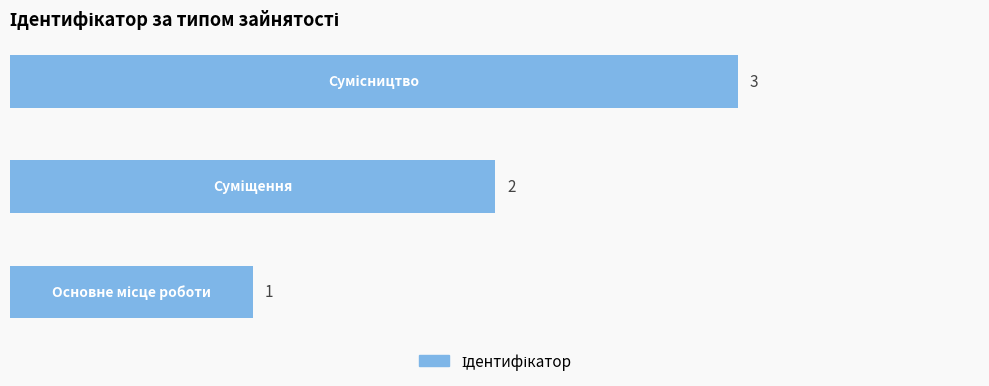

What is the maximum value shown in the chart?

3